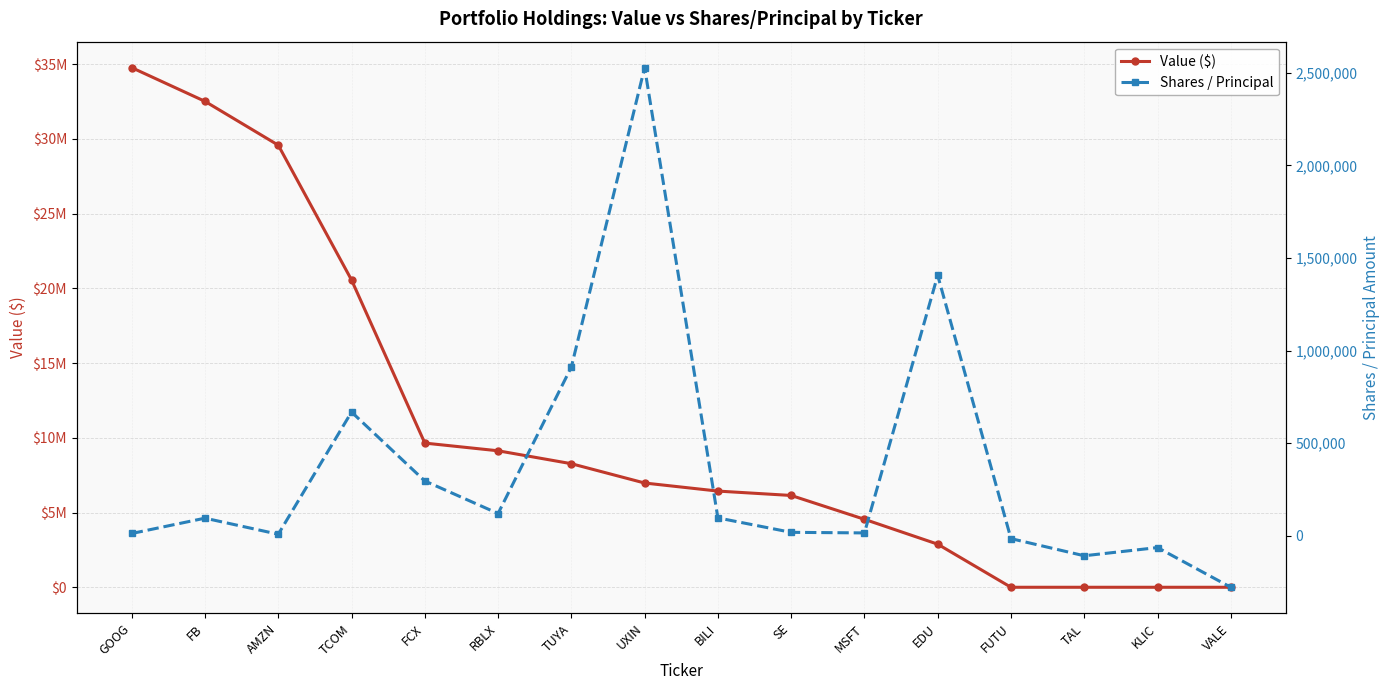

What is the average value of the Shares / Principal series?

357575